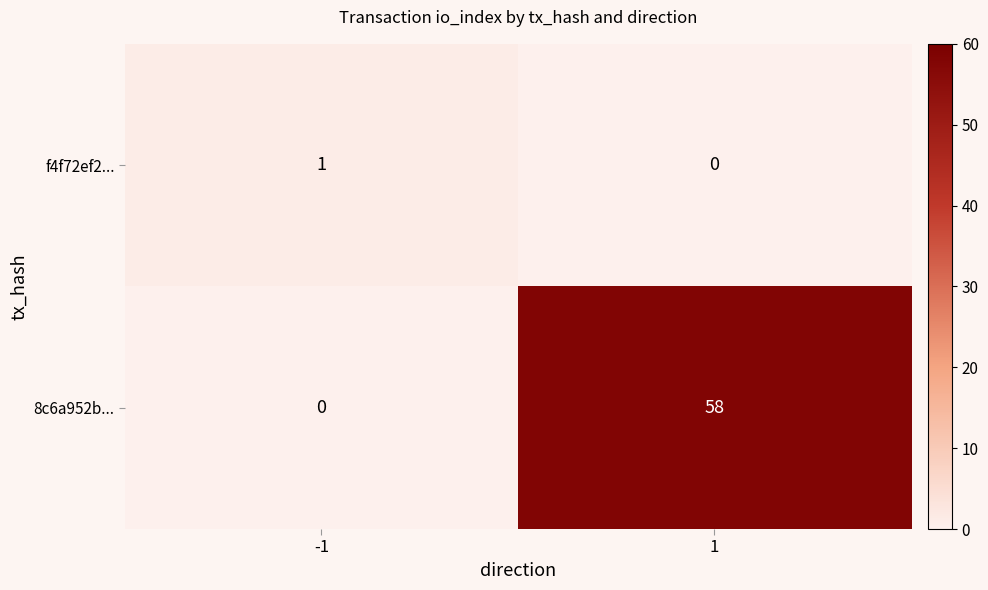

What is the sum of the 8c6a952b... values at 1 and -1?

58